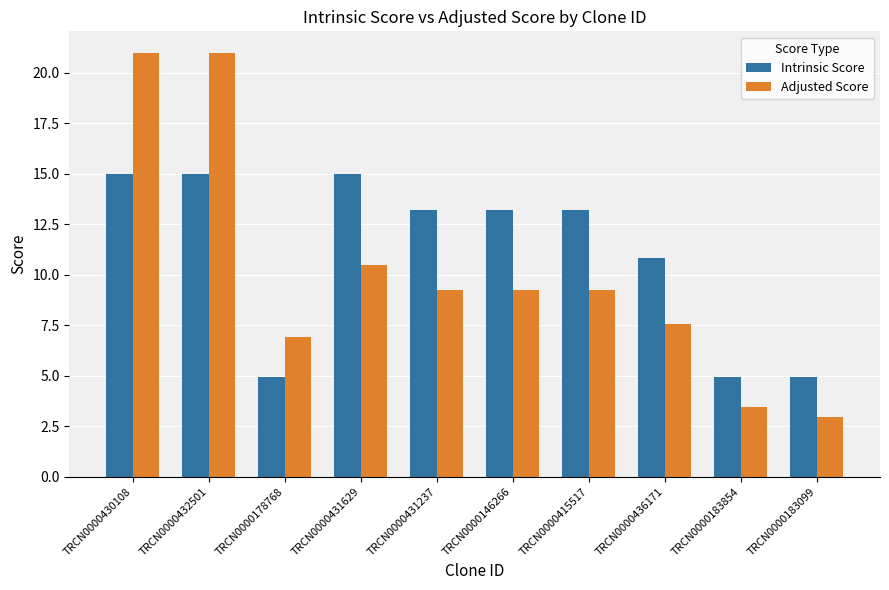

Are the bars horizontal?

No